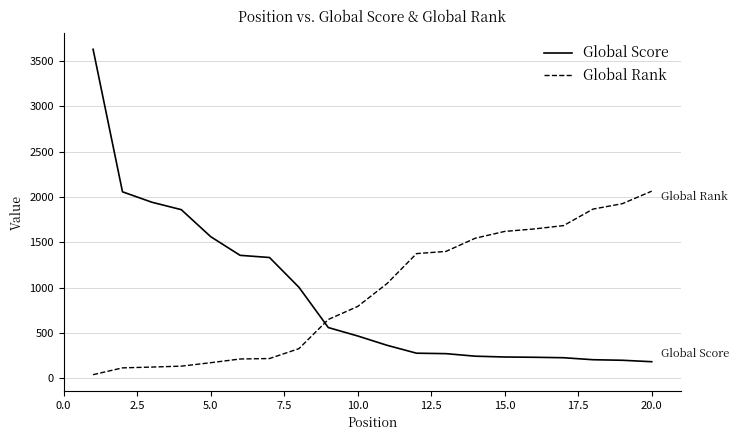

List the series in order of their peak value, highest first.

Global Score, Global Rank